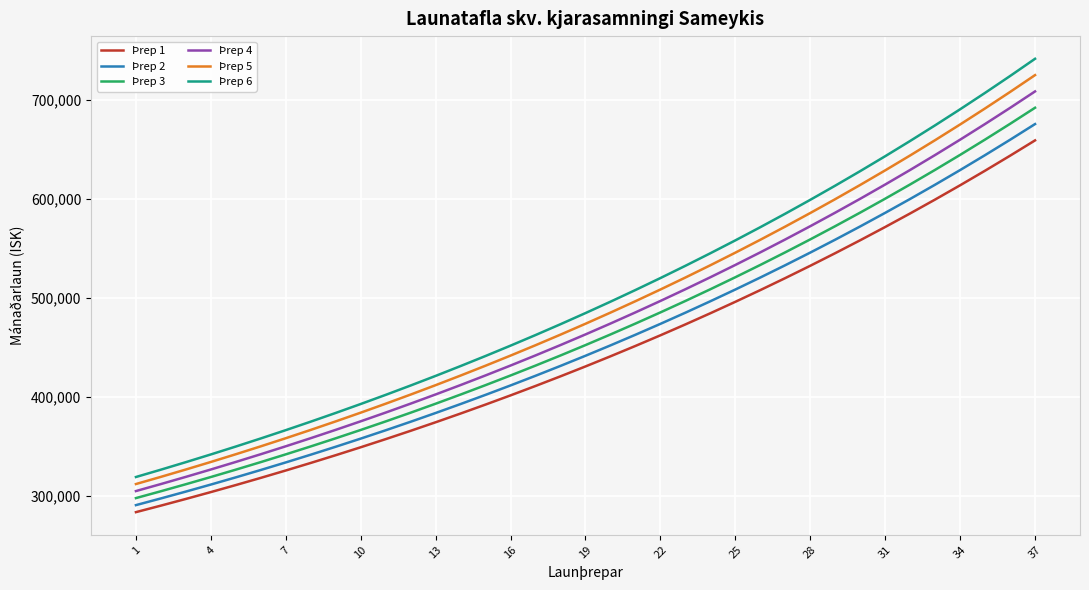

Which series has the largest range (max minus min)?

Þrep 6